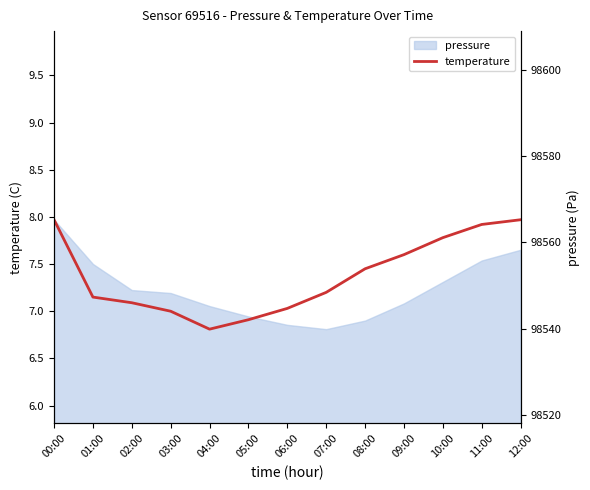

Rank the categories by value from lowest to highest.

04:00, 05:00, 03:00, 06:00, 02:00, 01:00, 07:00, 08:00, 09:00, 10:00, 11:00, 00:00, 12:00